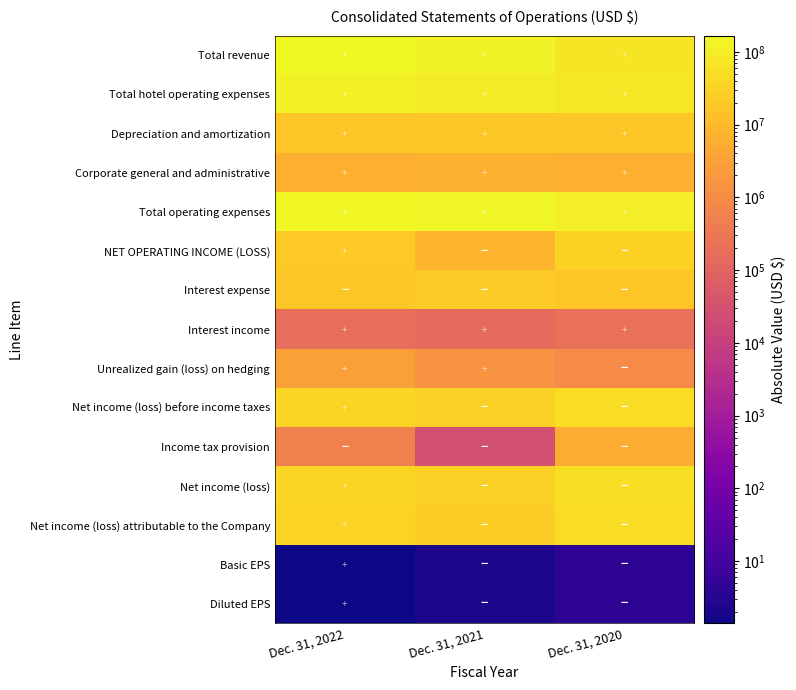

At how many categories does at least one series exceed 76175899?

3